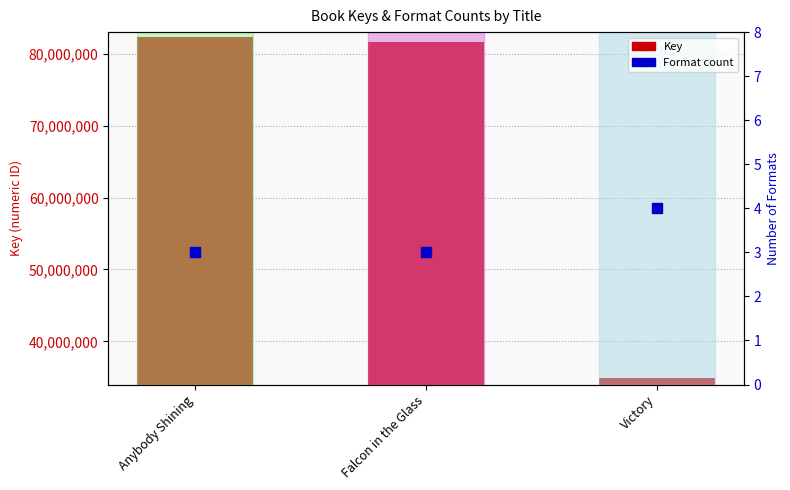

Which series reaches the maximum Y coordinate?

Key